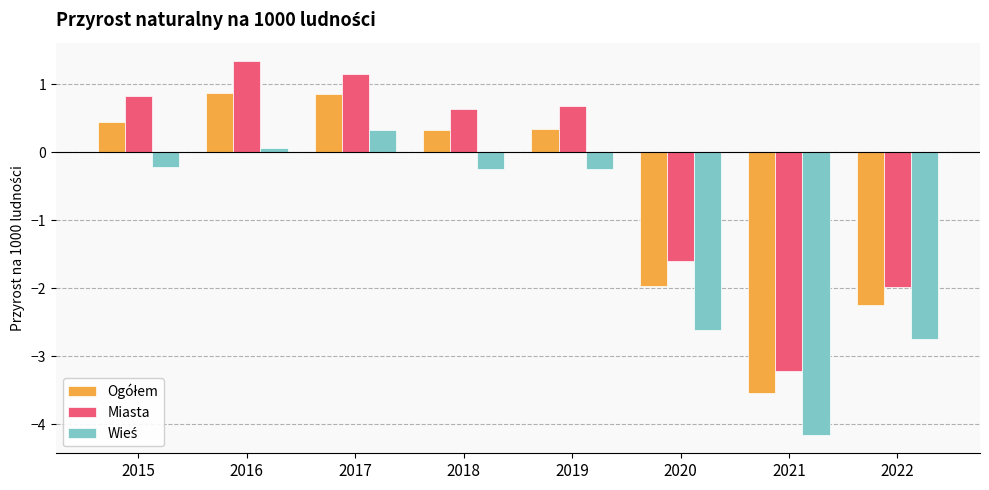

What is the difference between the maximum and second lowest values in the Miasta series?

3.3